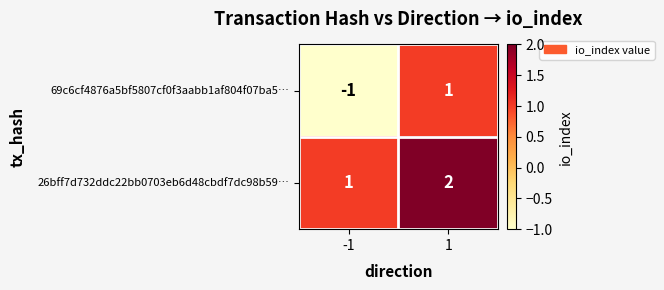

List the series in order of their peak value, lowest first.

69c6cf4876a5bf5807cf0f3aabb1af804f07ba5…, 26bff7d732ddc22bb0703eb6d48cbdf7dc98b59…